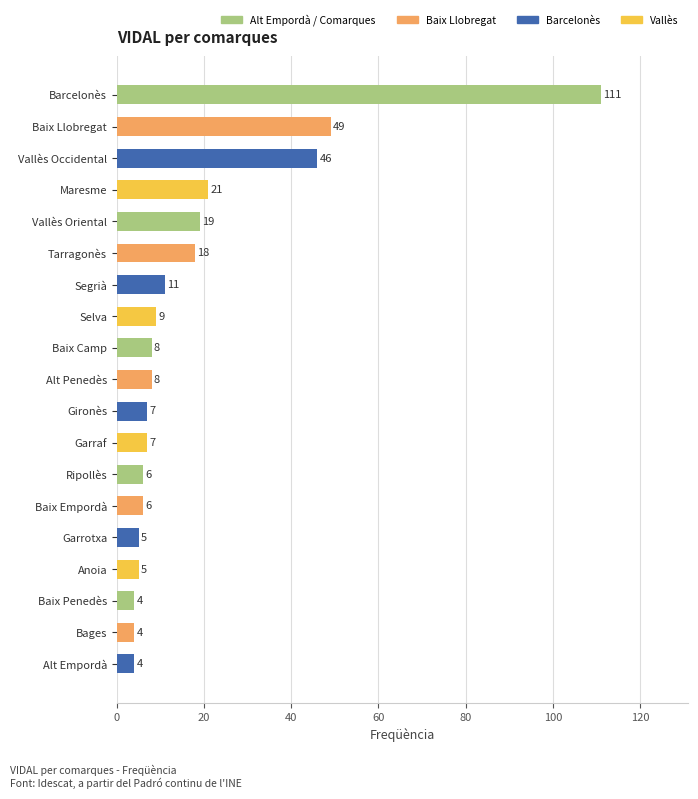

What is the label of the 6th bar from the top?

Tarragonès